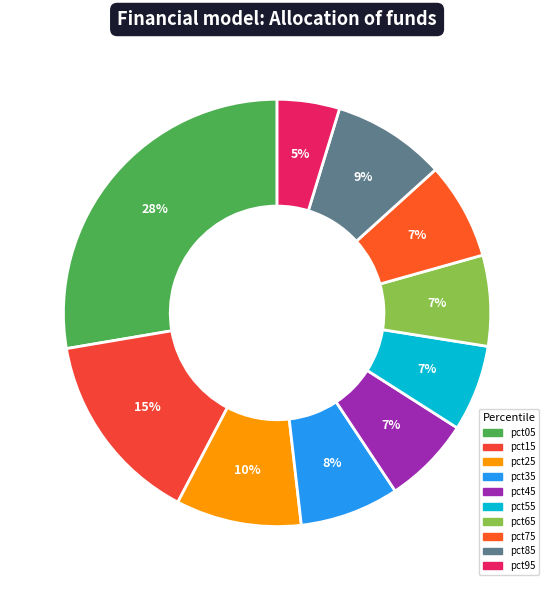

To the nearest percent, what is the combined percentage of pct25 and pct05?

37%